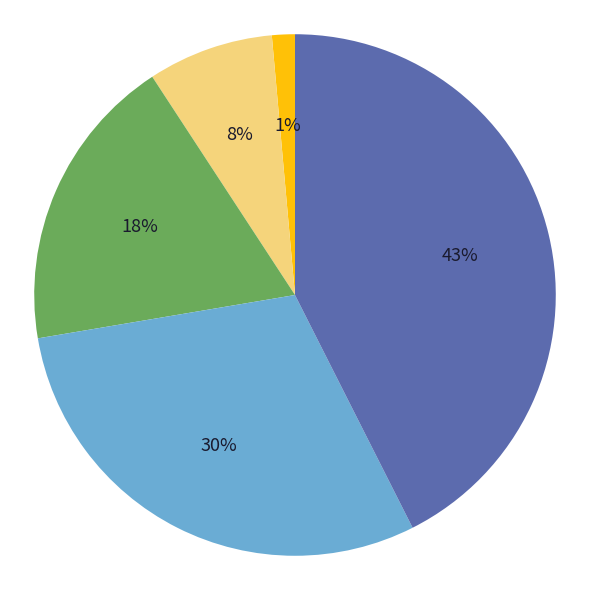

How many slices are in this pie chart?

5